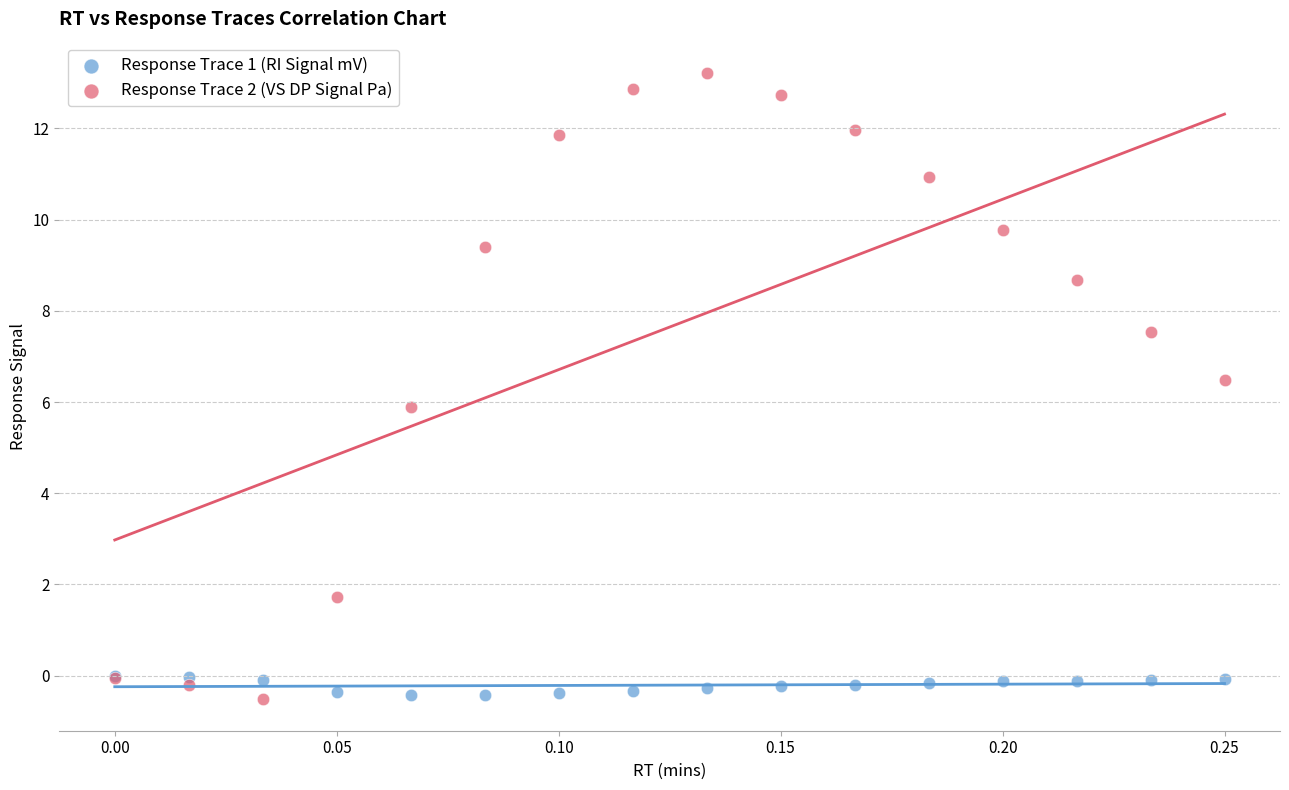

What are all the series names shown in the legend?

Response Trace 1 (RI Signal mV), Response Trace 2 (VS DP Signal Pa)